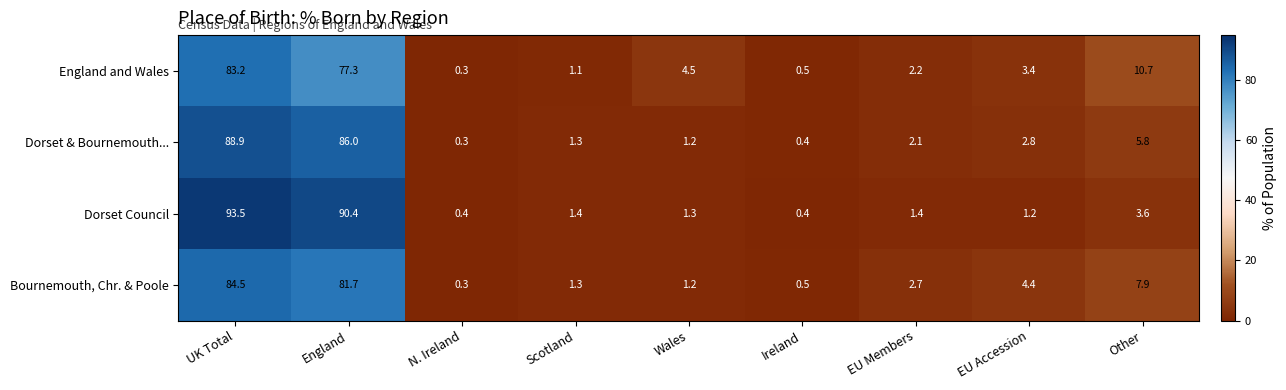

Between Ireland and EU Accession, which series saw the biggest shift?

Bournemouth, Chr. & Poole